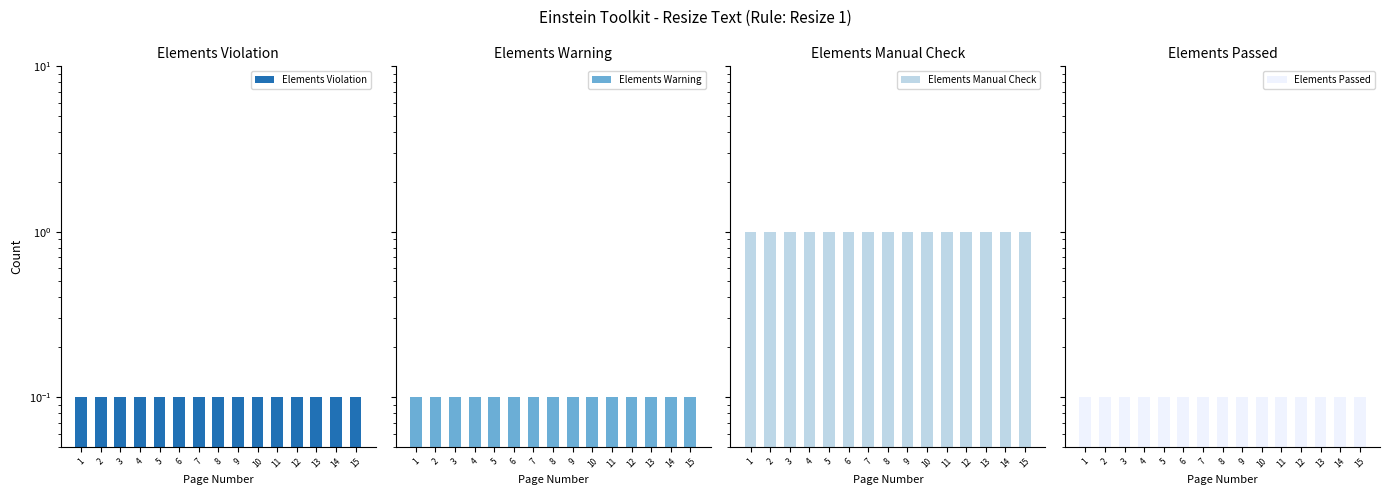

Which category has the highest value in the Elements Warning series?

1